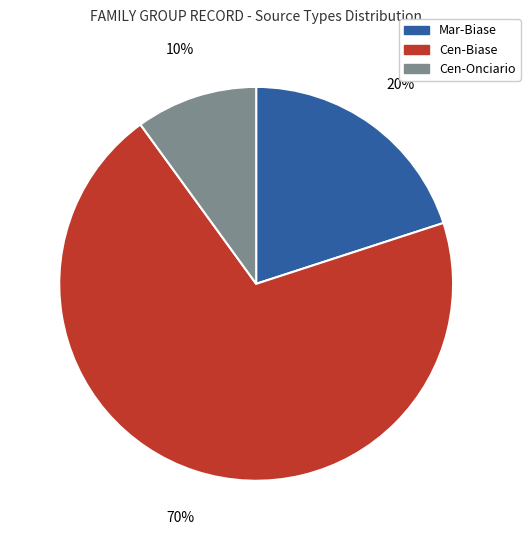

Is it true that Cen-Biase is 55% of the pie?

False